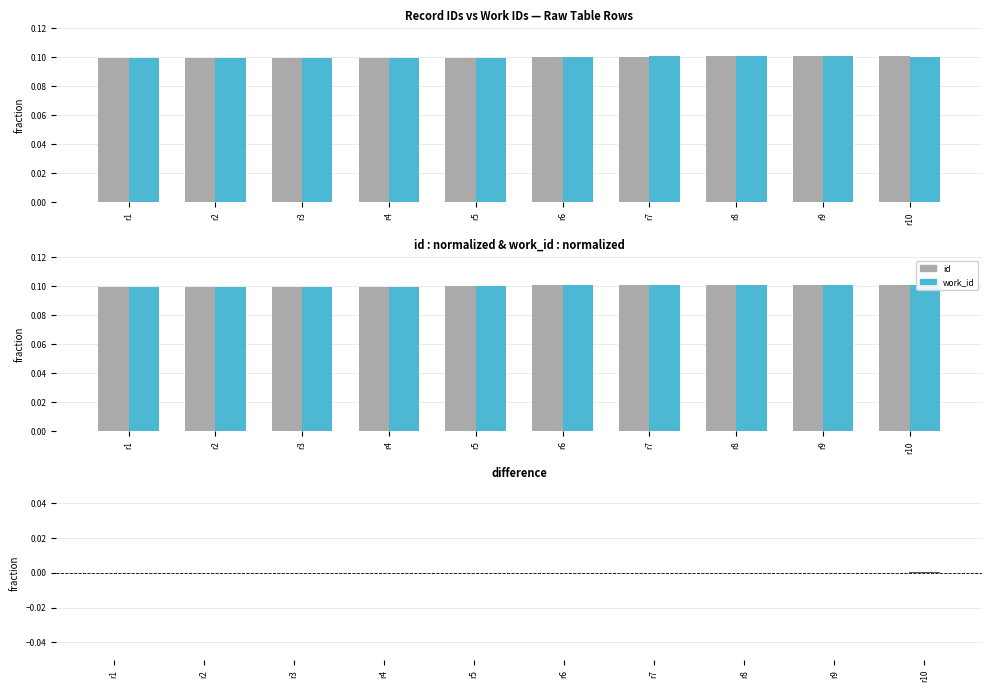

What is the value of the work_id bar at the 2nd from the left?

0.1